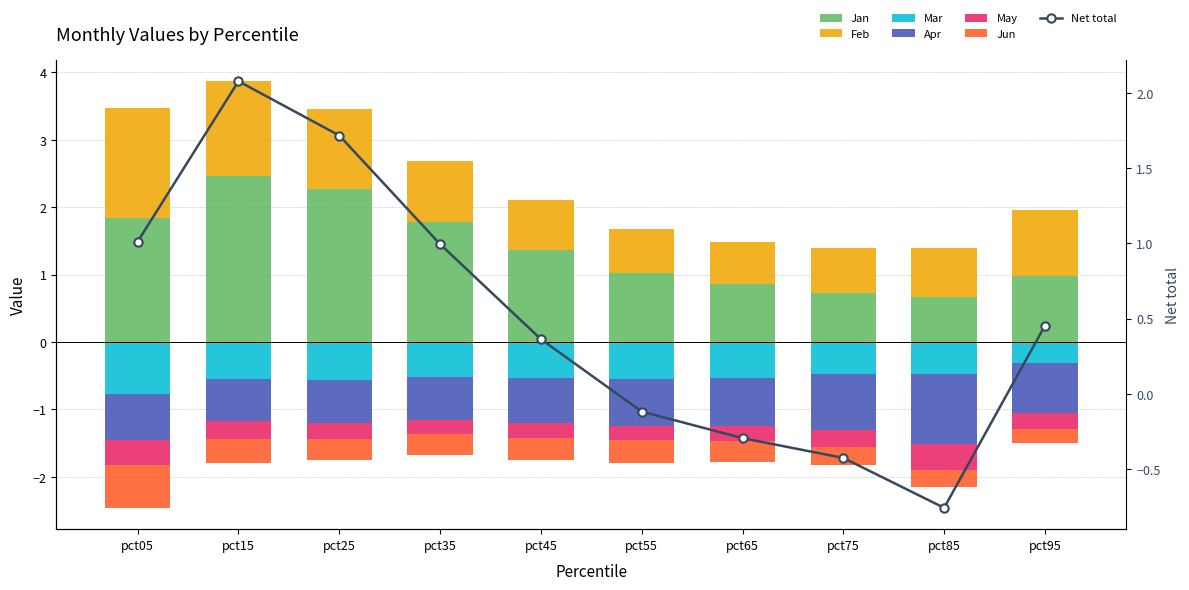

What is the sum of the Apr values at pct15 and pct85?

-1.7